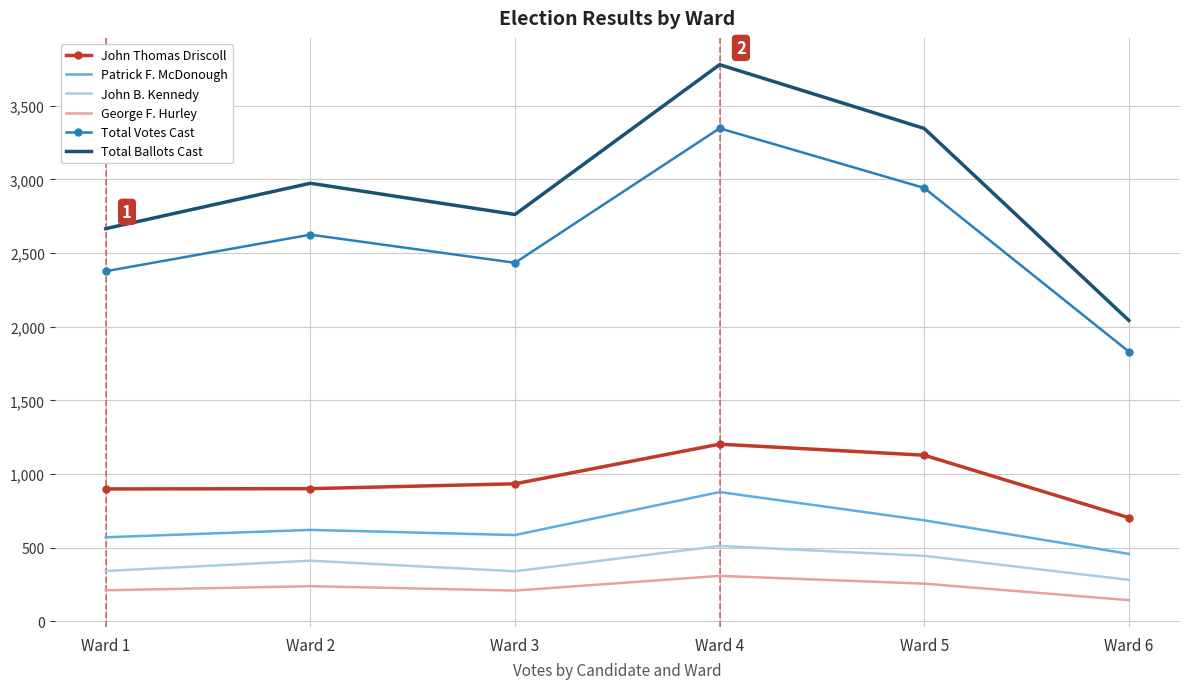

Is the value of Total Votes Cast at Ward 6 greater than the value of George F. Hurley at Ward 4?

Yes